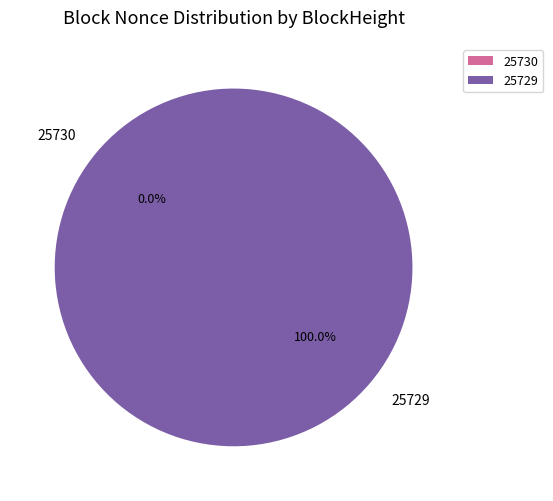

Between 25729 and 25730, which is larger?

25729